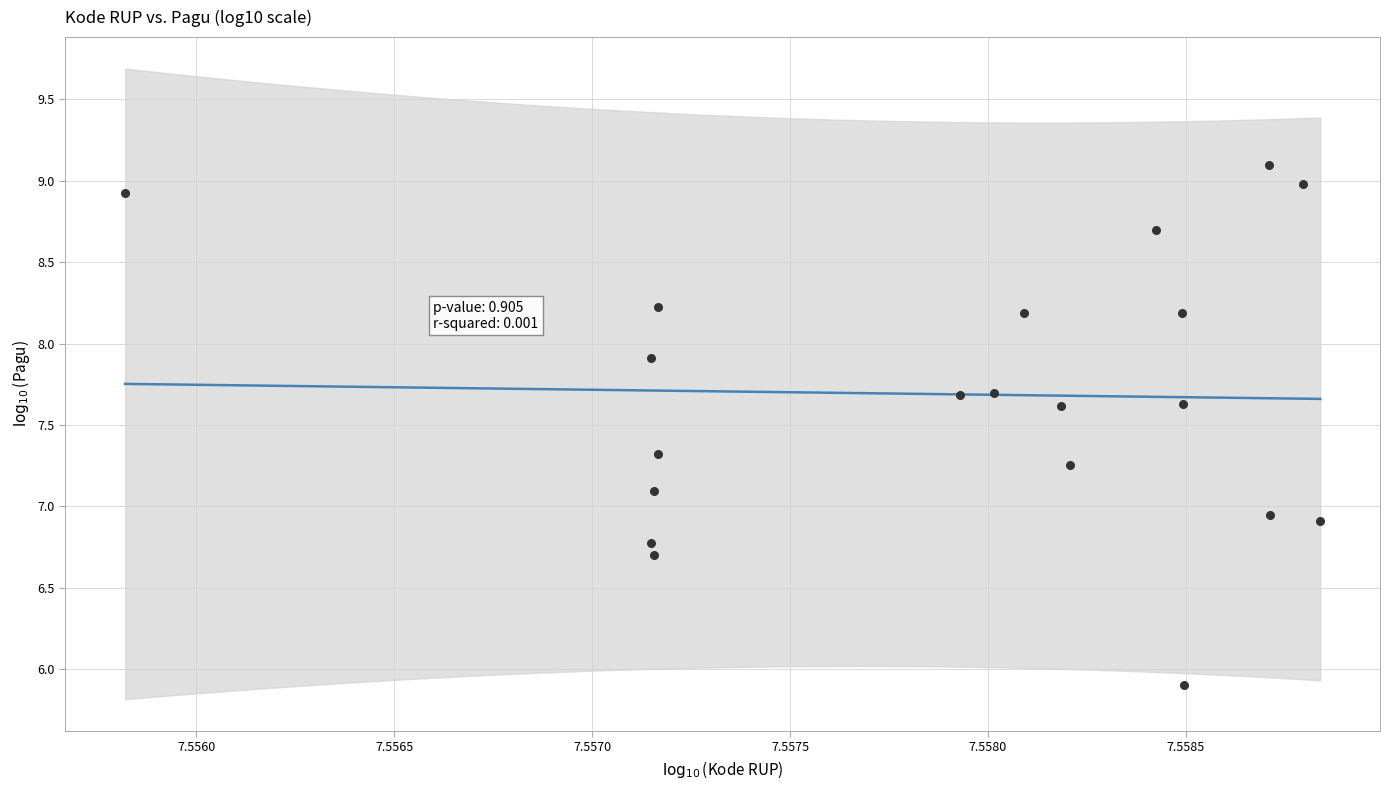

What is the range of Y values (max minus min)?

3.2